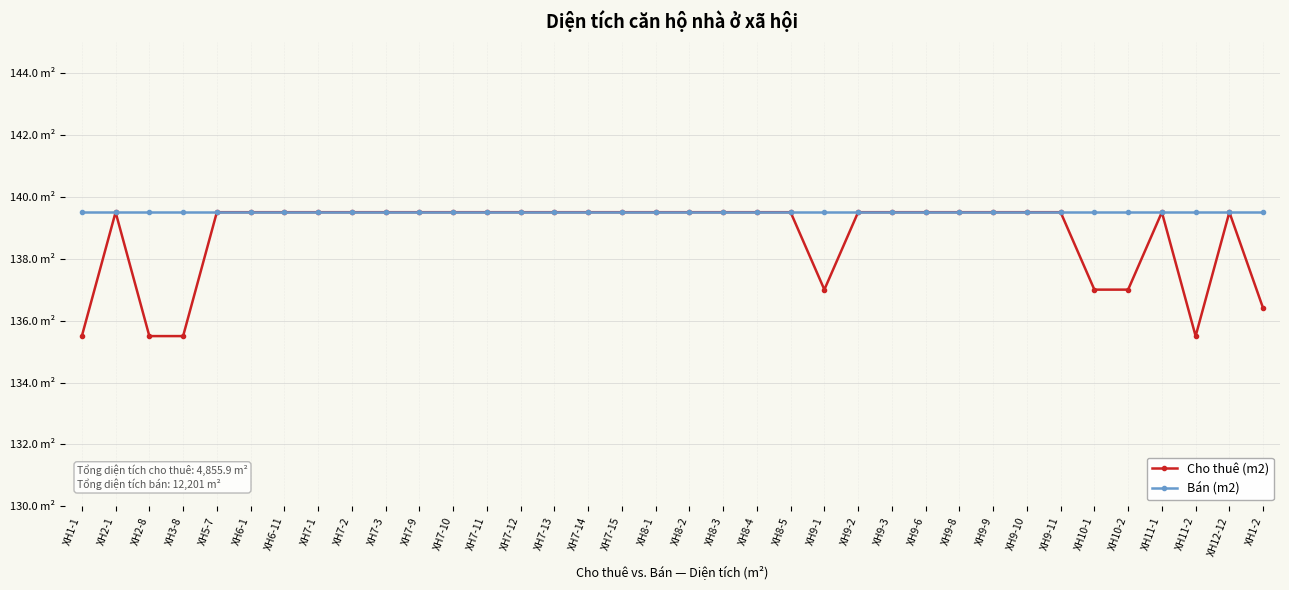

What are all the series names shown in the legend?

Cho thuê (m2), Bán (m2)